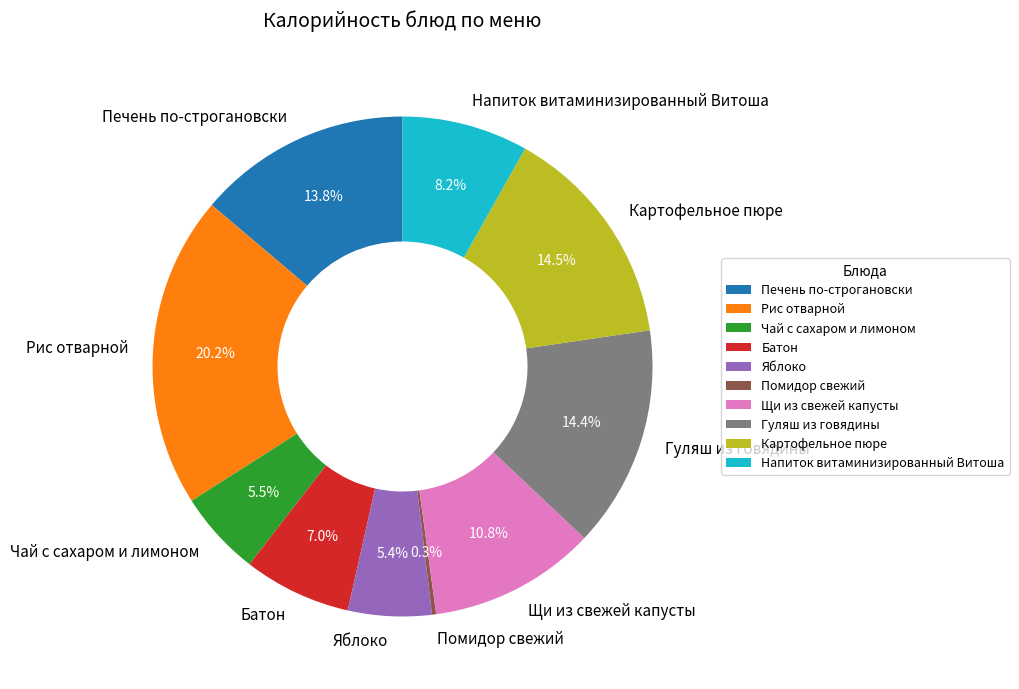

Which category has the biggest portion of the pie?

Рис отварной